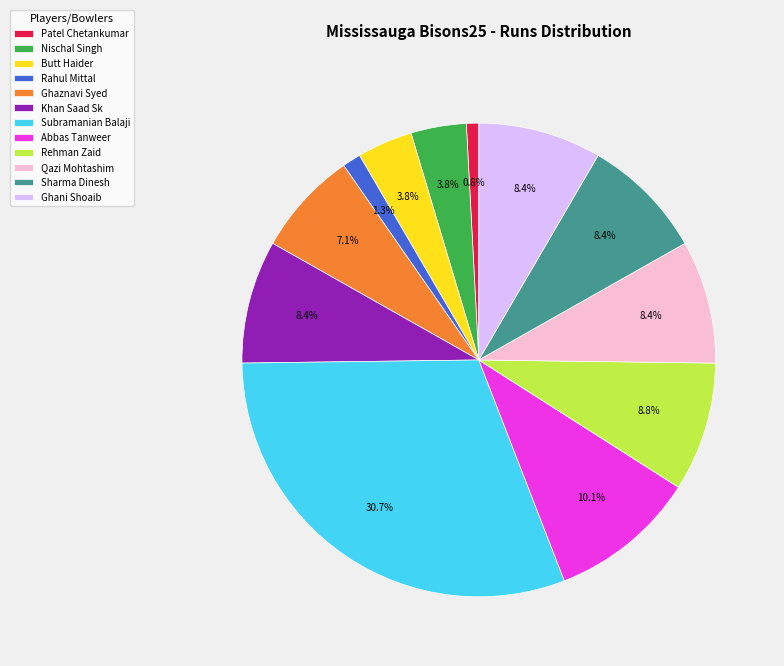

What is the largest slice in the pie chart?

Subramanian Balaji